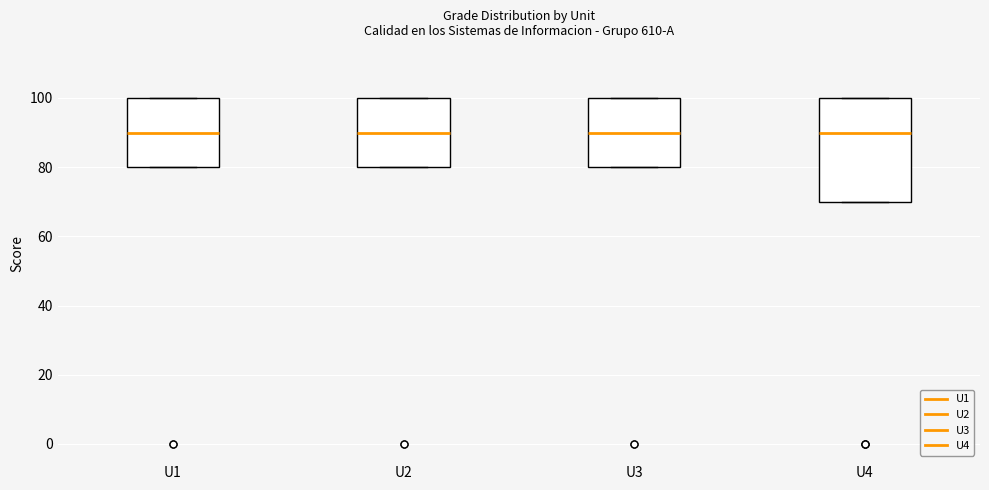

Reading left to right, transcribe this box plot: for each box, give where its median line is, the range the box spans, and where its two whiskers end, as read against the y-axis. The values are not printed on the chart, so give them approximately, as read against the axis.

U1: median 90, box 80 to 100, whiskers 80 to 100
U2: median 90, box 80 to 100, whiskers 80 to 100
U3: median 90, box 80 to 100, whiskers 80 to 100
U4: median 90, box 70 to 100, whiskers 70 to 100